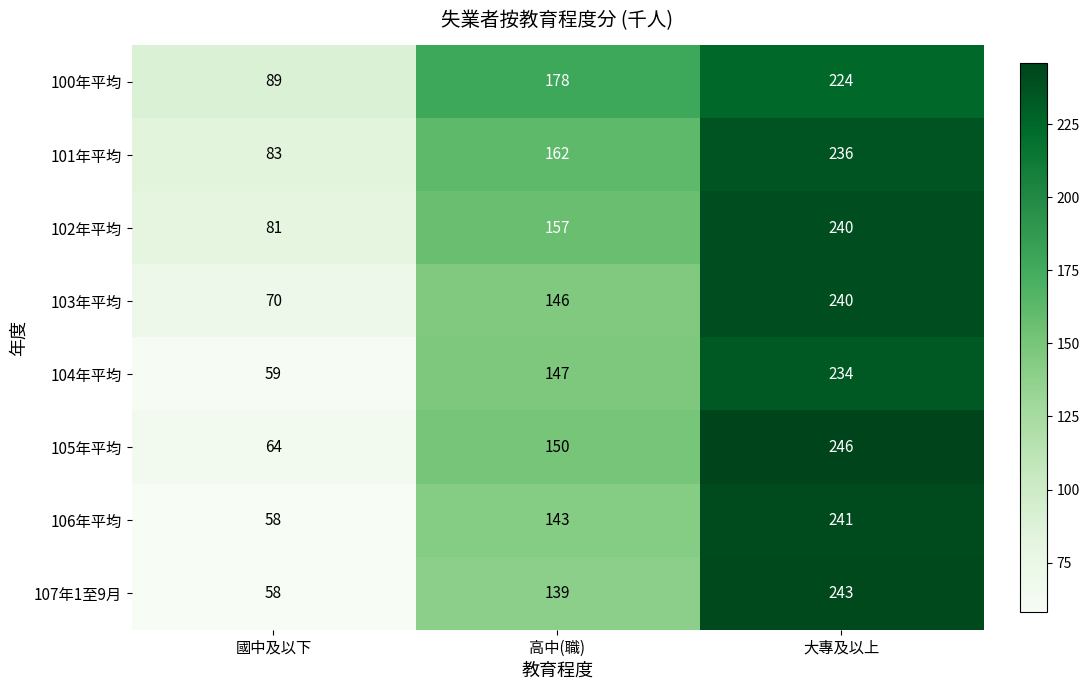

At which category does the chart reach its peak across all series?

大專及以上